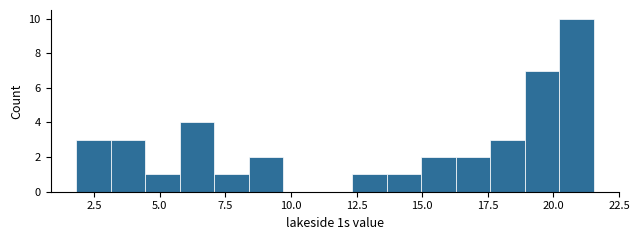

Around what value on the x-axis is the tallest bar? Give the approximate position of its centre, as read against the axis.

21.0